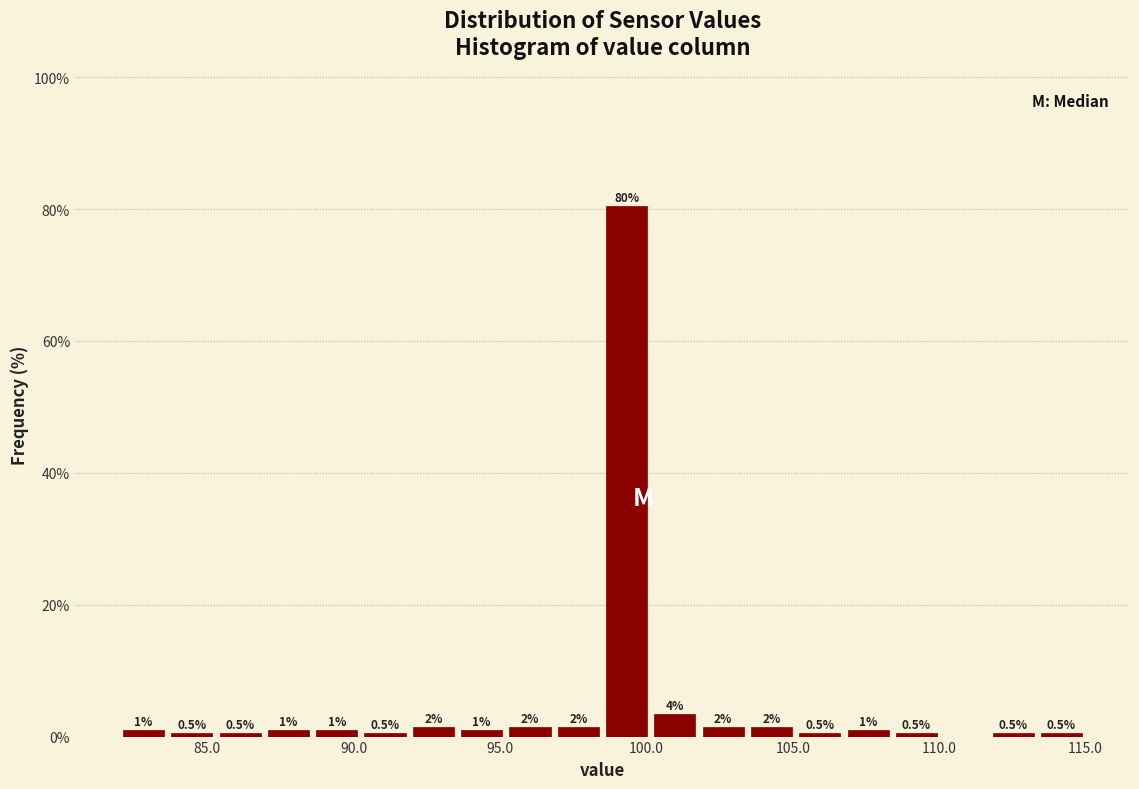

Read against the x-axis, roughly where is the centre of the tallest bar?

99.5